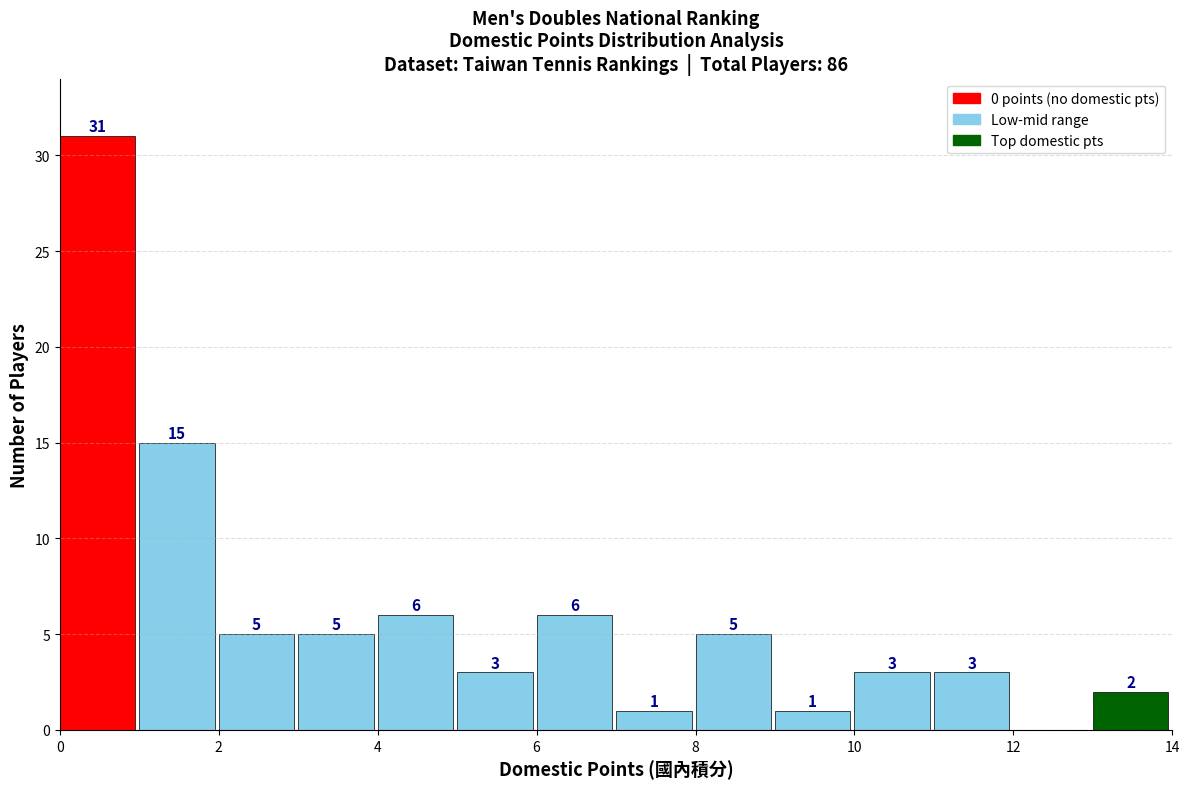

Over which range of the x-axis is the bar tallest?

0 to 1